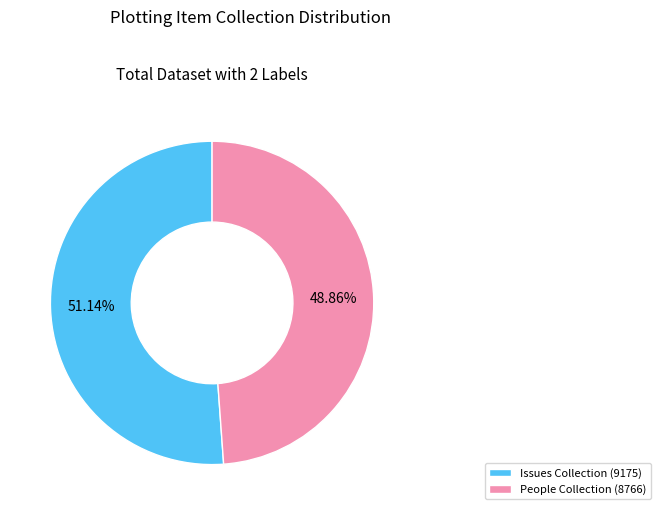

Rank the categories by value from lowest to highest.

People Collection (8766), Issues Collection (9175)